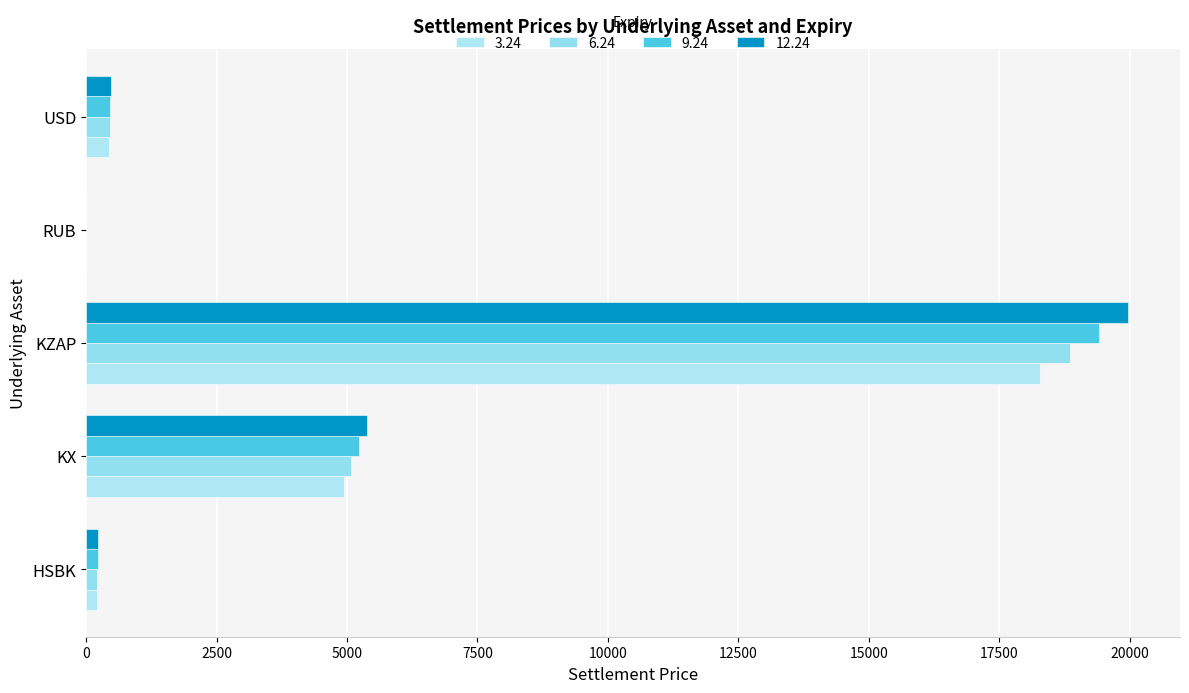

The 6.24 series shows 1030.4 at KX. True or false?

False